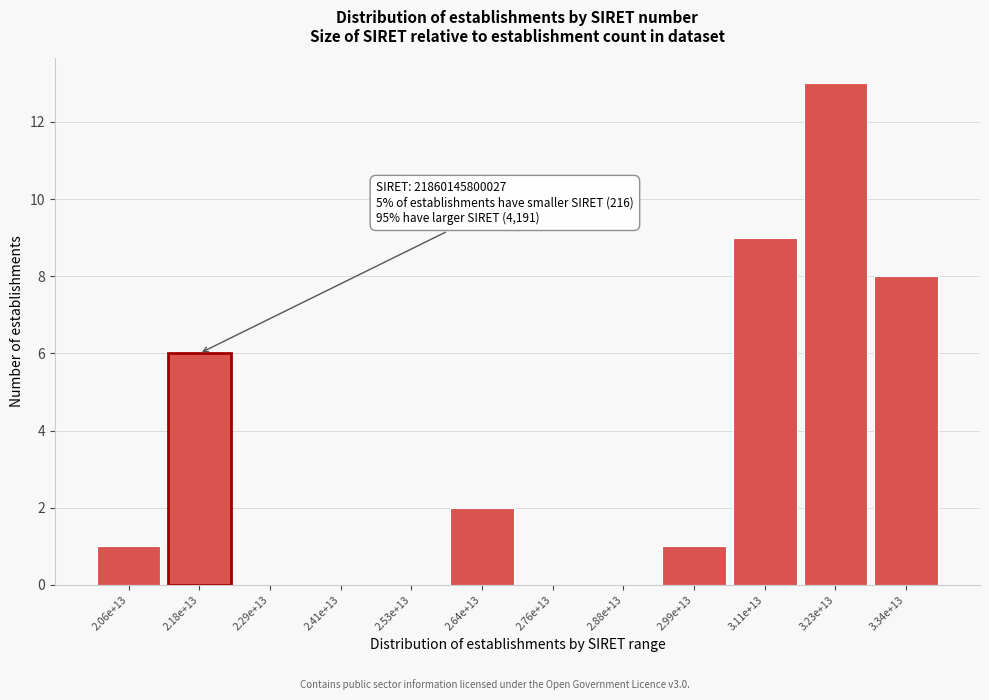

Reading left to right, what are all the values shown in this chart?

2.06e+13=1	2.18e+13=6	2.29e+13=0	2.41e+13=0	2.53e+13=0	2.64e+13=2	2.76e+13=0	2.88e+13=0	2.99e+13=1	3.11e+13=9	3.23e+13=13	3.34e+13=8